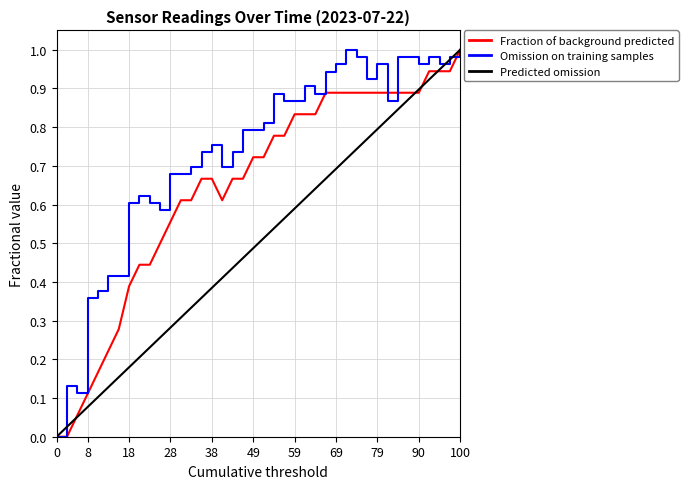

List the series in order of their overall mean, lowest first.

Predicted omission, Fraction of background predicted, Omission on training samples